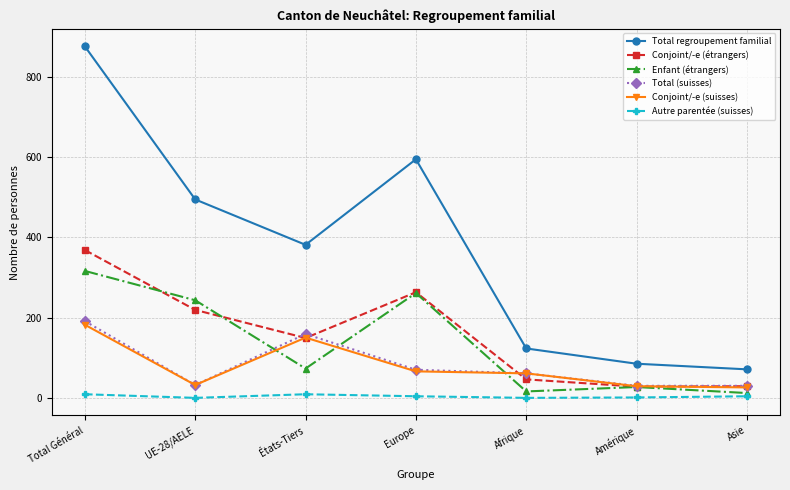

The Total regroupement familial series shows 875 at Total Général. True or false?

True